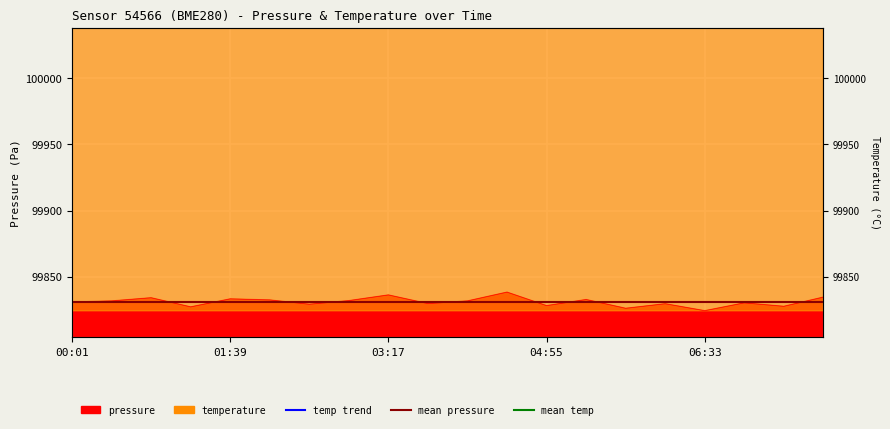

What is the label of the 8th point from the right?

04:55